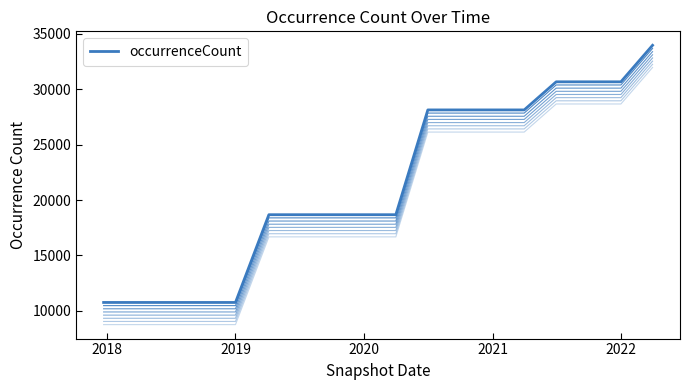

What is the maximum value shown in the chart?

33964